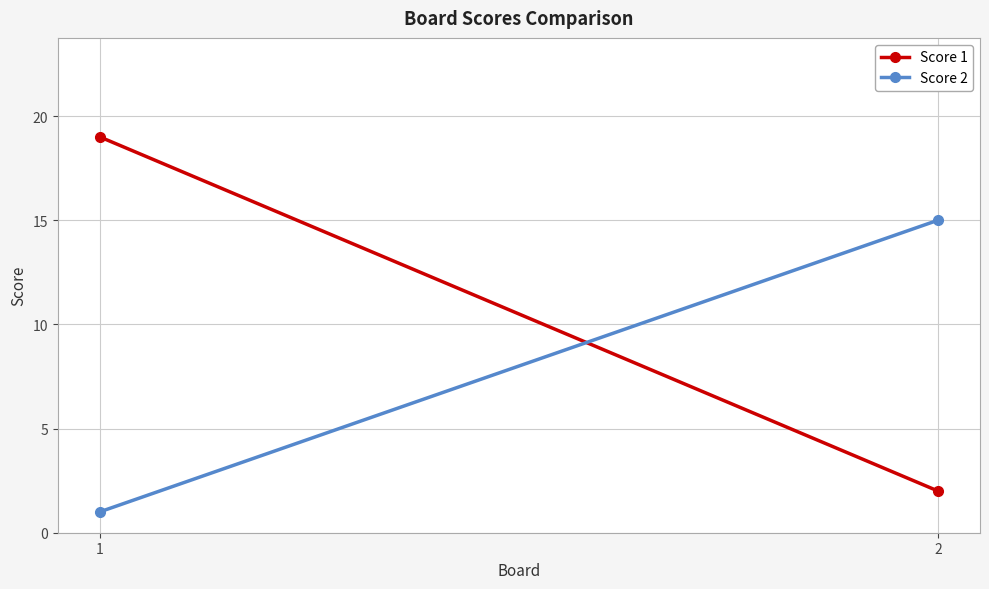

The value of Score 2 at 2 is 15. True or false?

True